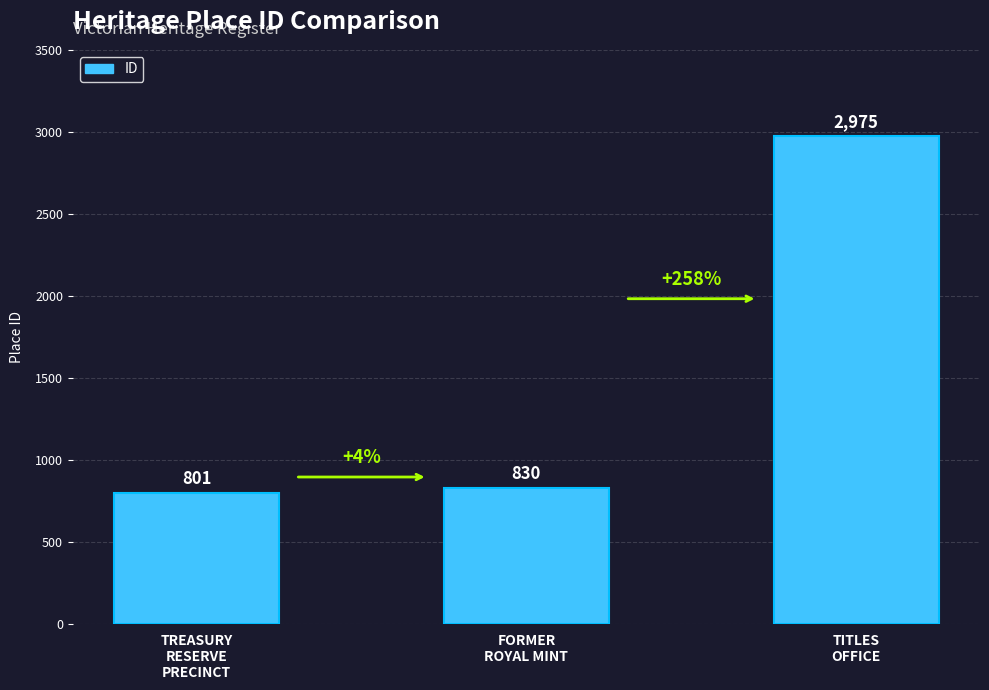

What is the difference between the second highest and minimum values?

29